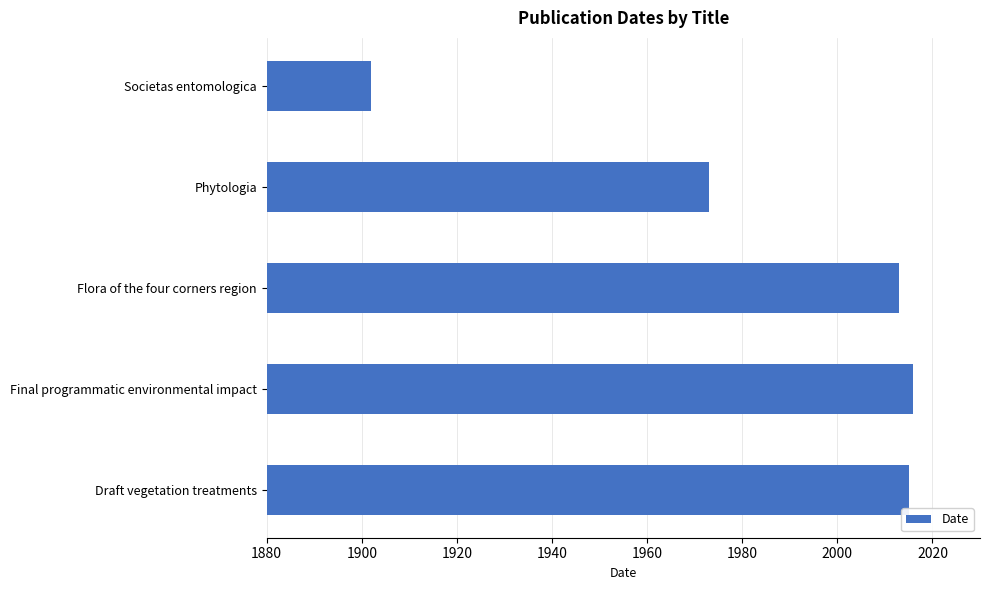

At which label is the value closest to 1959?

Phytologia